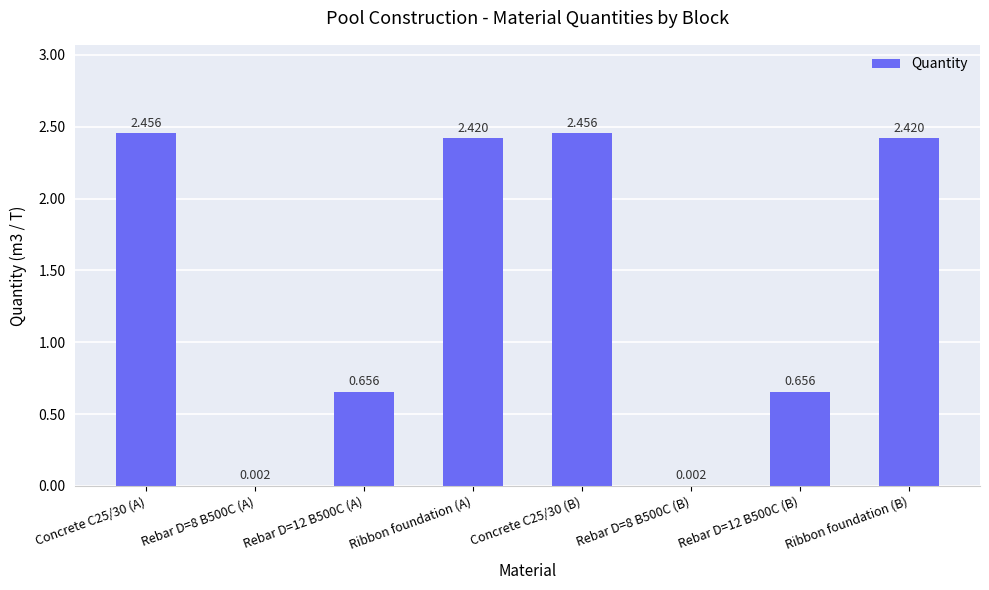

What is the change in value from Concrete C25/30 (A) to Rebar D=12 B500C (A)?

-1.8